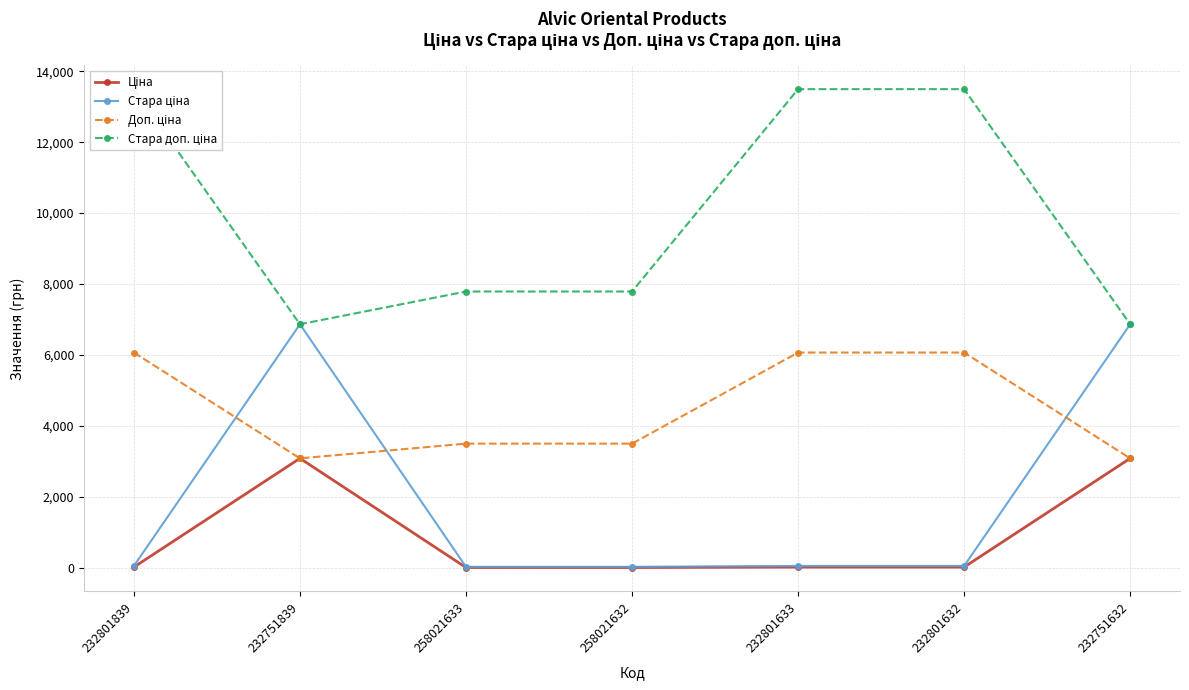

Reading left to right, what are all the values shown in this chart?

Ціна: 27.0	3091.2	15.6	15.6	27.0	27.0	3091.2
Стара ціна: 60.0	6869.4	34.6	34.6	60.0	60.0	6869.4
Доп. ціна: 6072.0	3091.0	3506.0	3506.0	6072.0	6072.0	3091.0
Стара доп. ціна: 13493.2	6869.4	7791.8	7791.8	13493.2	13493.2	6869.4